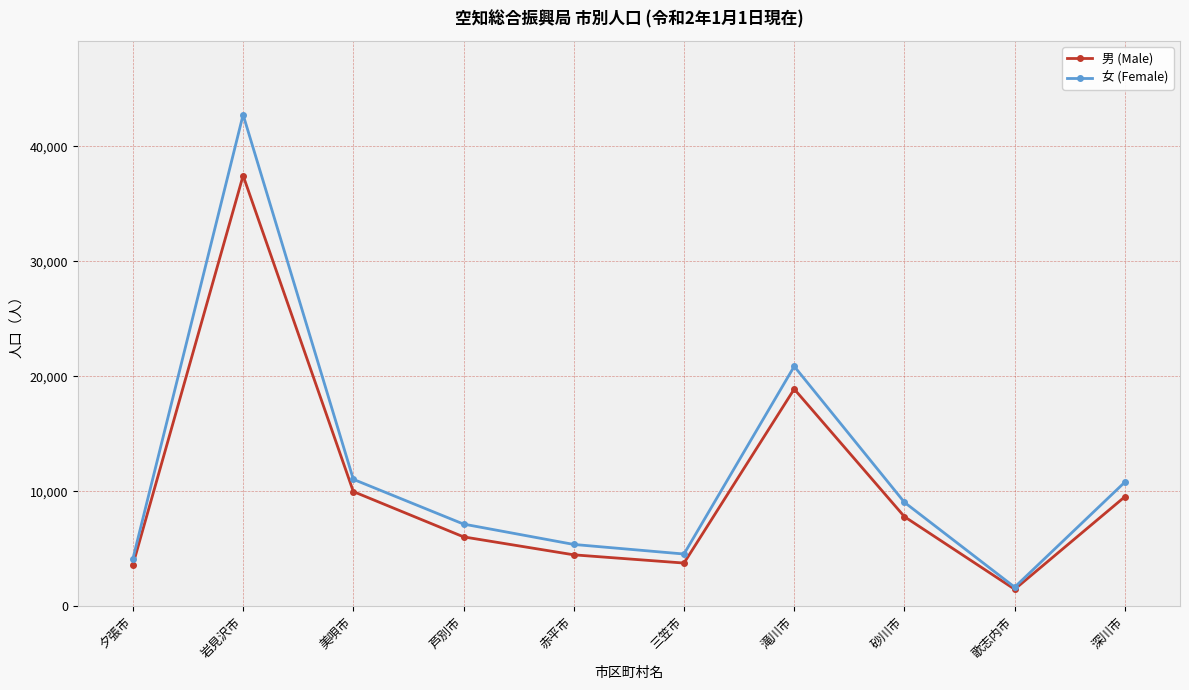

Where is the first local maximum for 女 (Female)?

岩見沢市